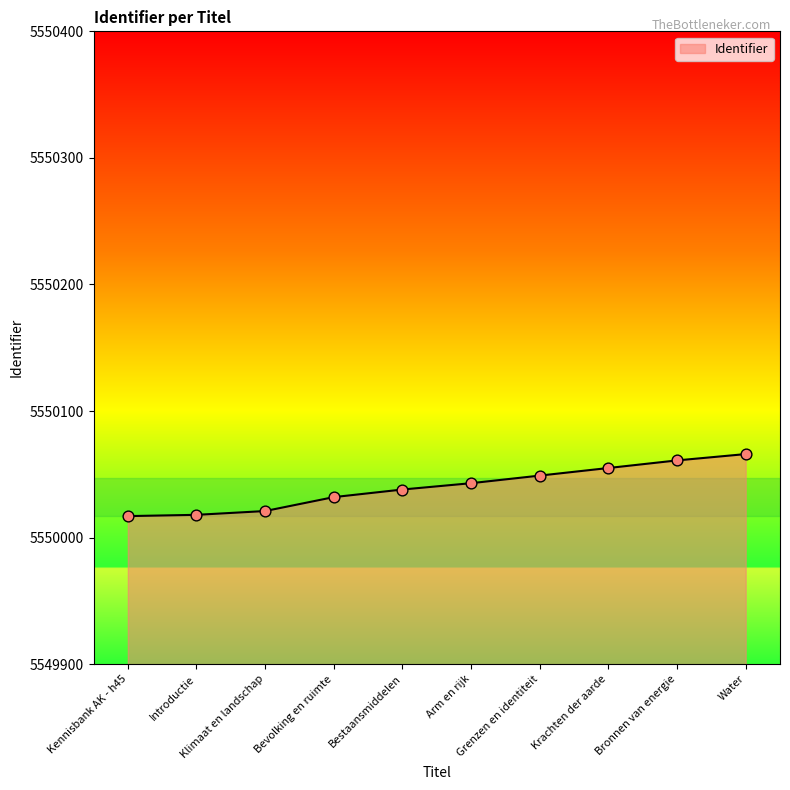

What is the difference between the maximum and minimum values?

49